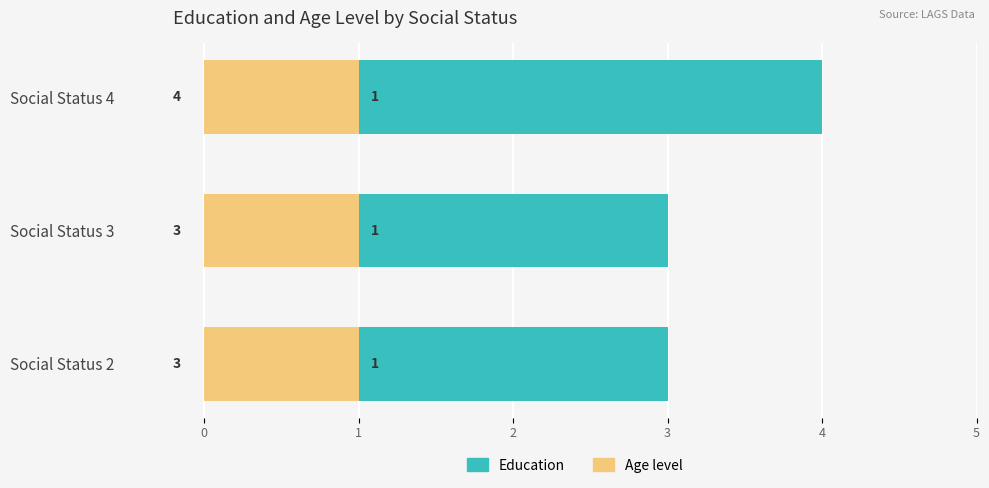

Count the number of data series in this chart.

2